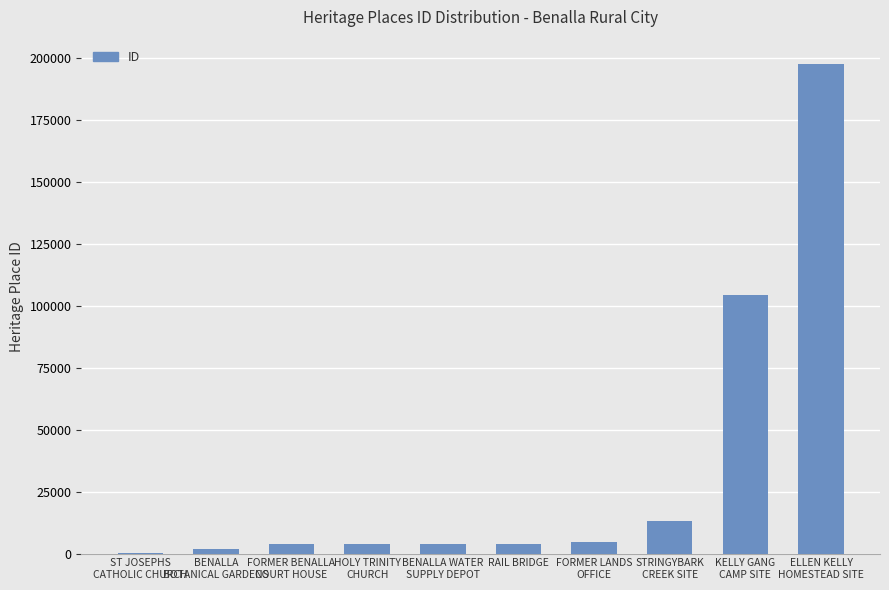

What is the greatest value displayed?

197646